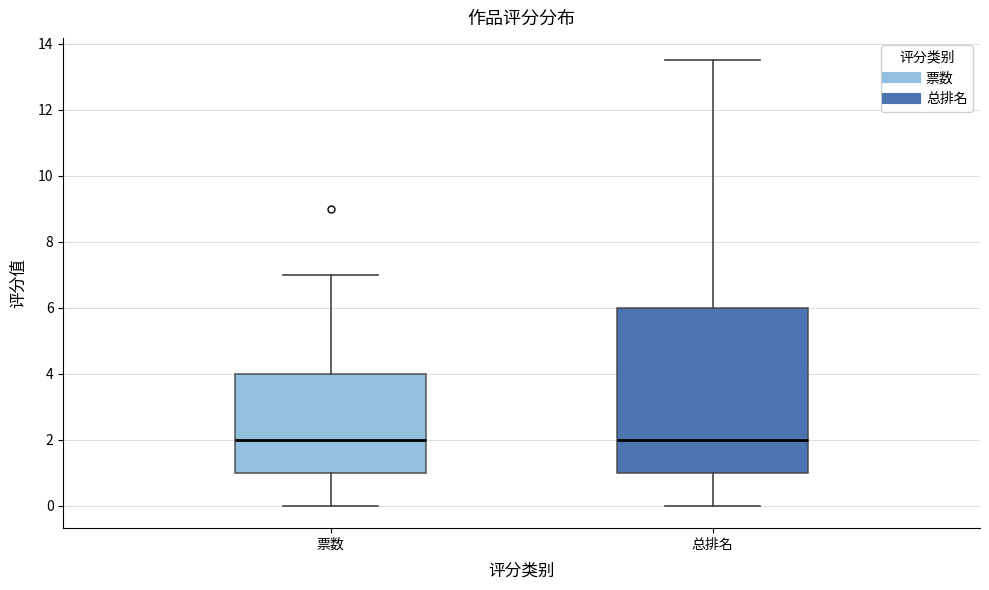

Where does the median line of the box for 票数 sit on the y-axis? The values are not printed on the chart, so give them approximately, as read against the axis.

2.0